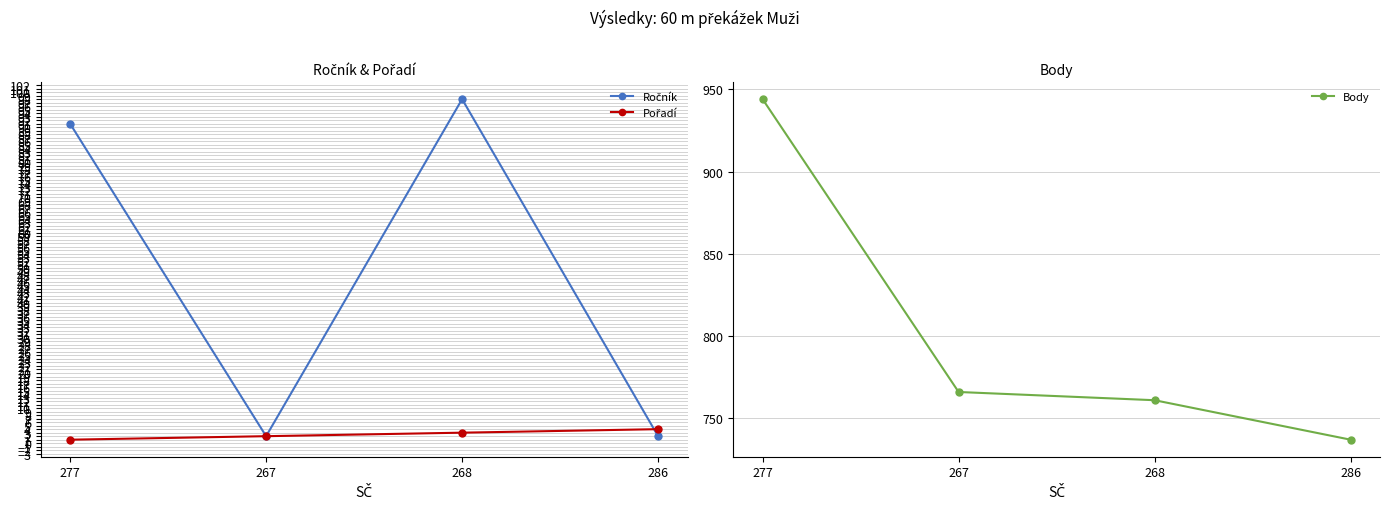

True or false: Pořadí has a value of 1 at 277.

False